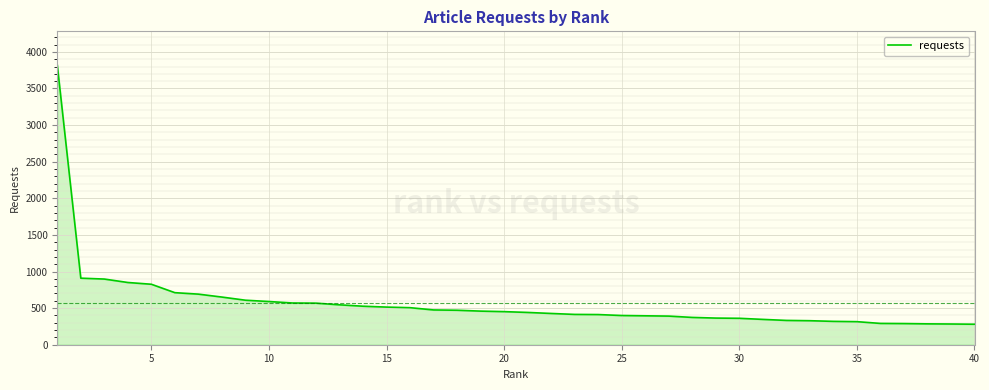

What is the minimum value shown in the chart?

280